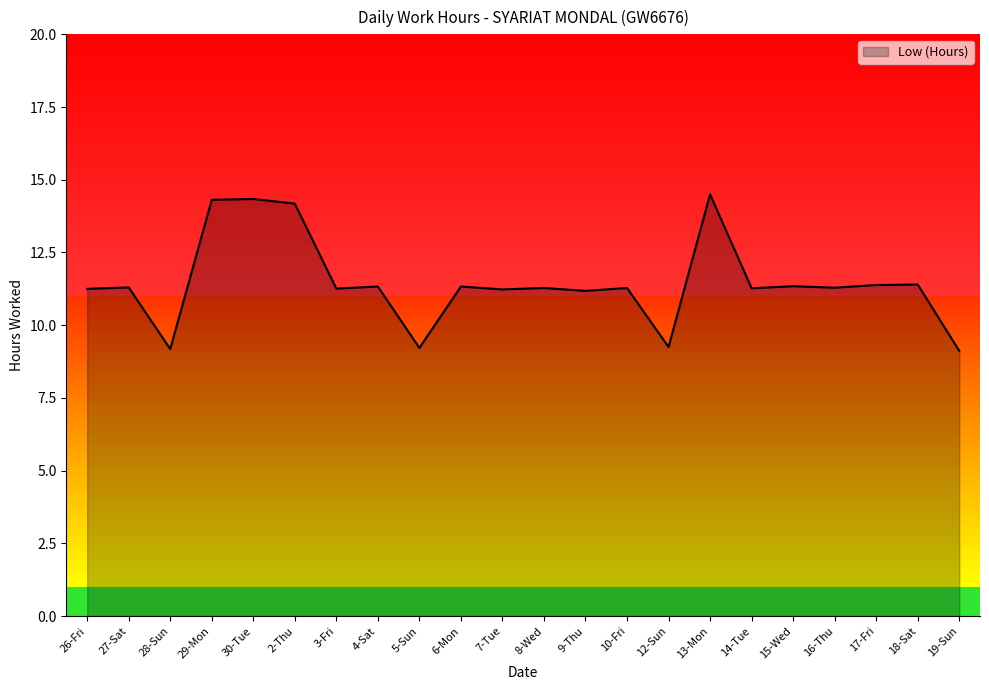

Does the chart have visible grid lines?

No